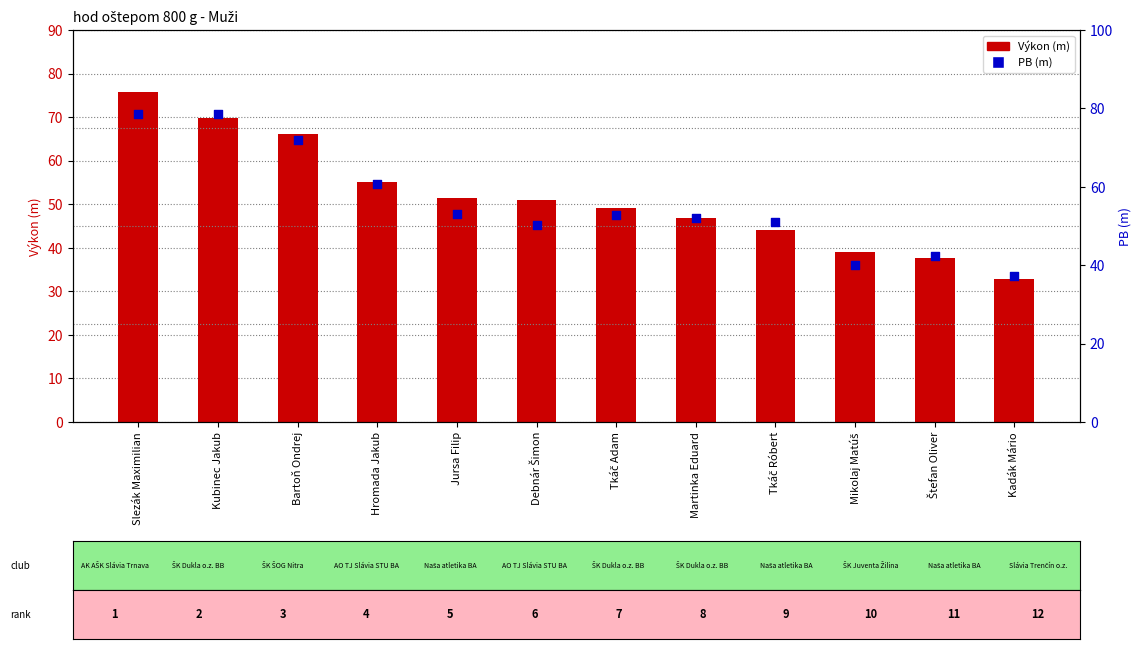

Is the value of Výkon (m) at Tkáč Róbert greater than the value of PB (m) at Hromada Jakub?

No